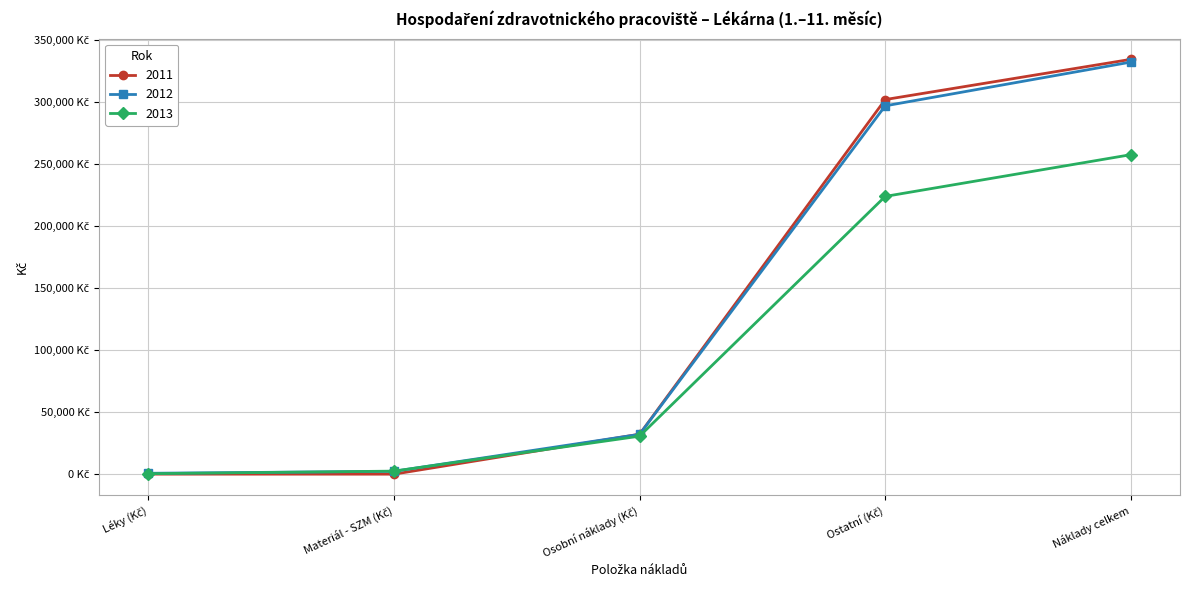

At which label does 2011 first exceed 32240?

Osobní náklady (Kč)